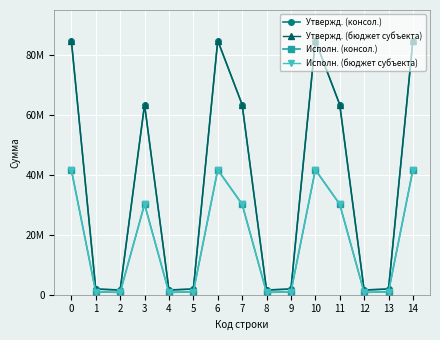

Does the chart have visible grid lines?

Yes